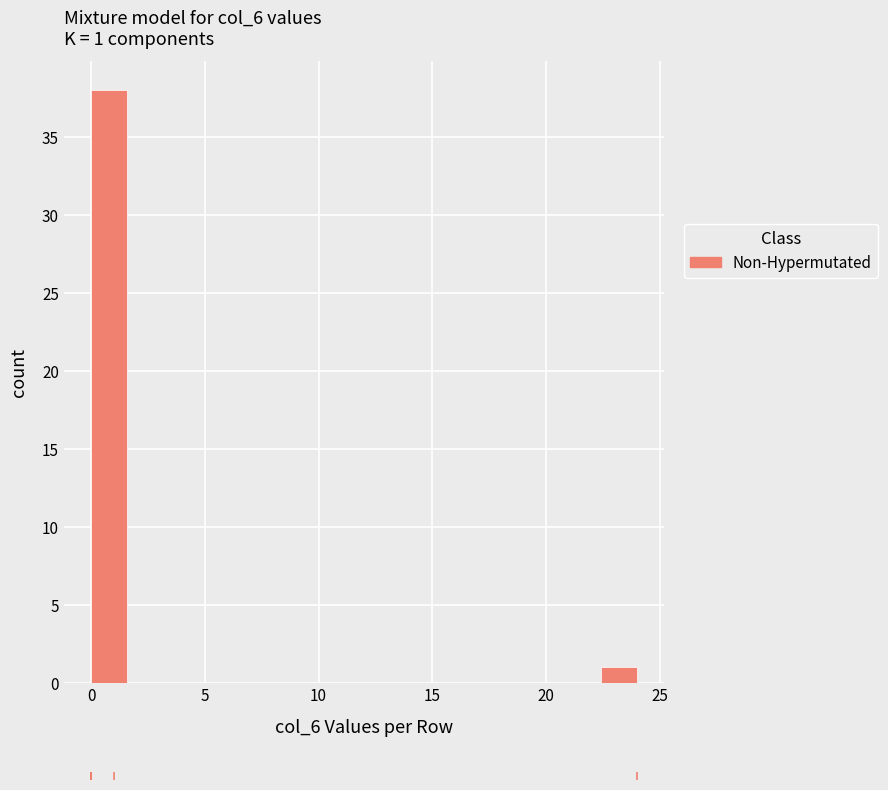

Read against the x-axis, roughly where is the centre of the tallest bar?

1.0